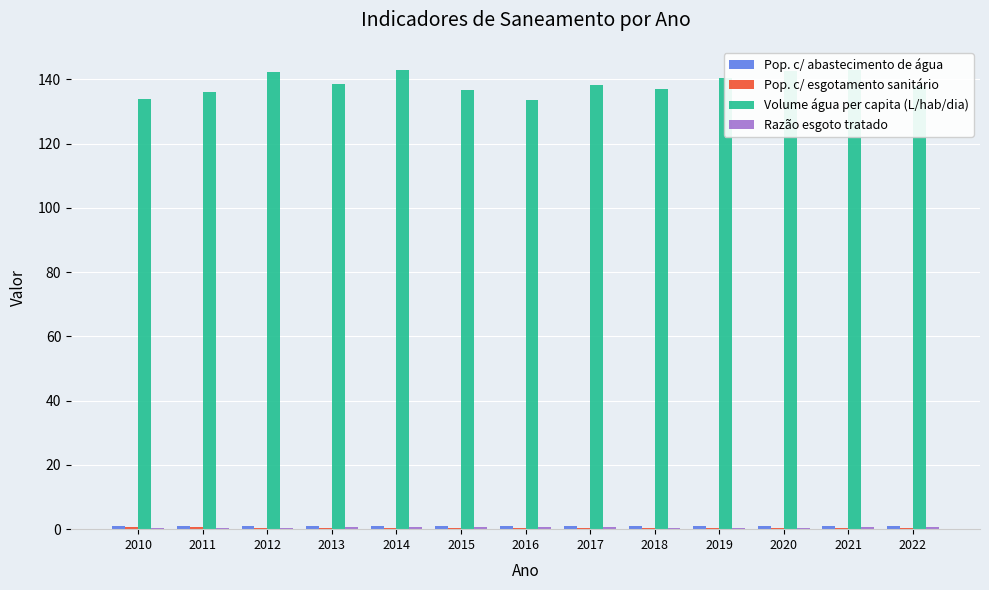

Which series has the largest range (max minus min)?

Volume água per capita (L/hab/dia)